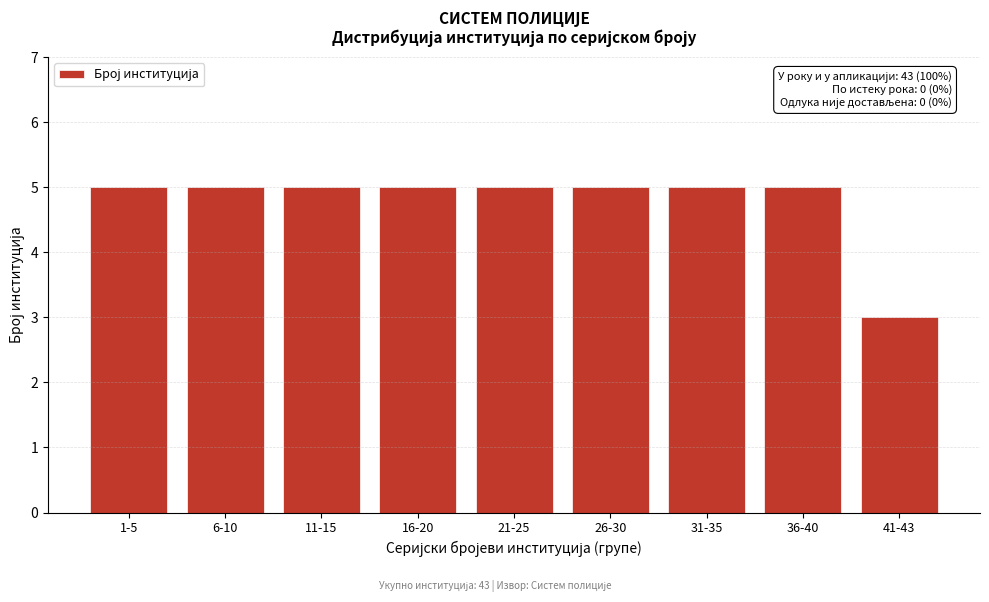

Reading left to right, list all the values displayed in this chart.

1-5=5	6-10=5	11-15=5	16-20=5	21-25=5	26-30=5	31-35=5	36-40=5	41-43=3